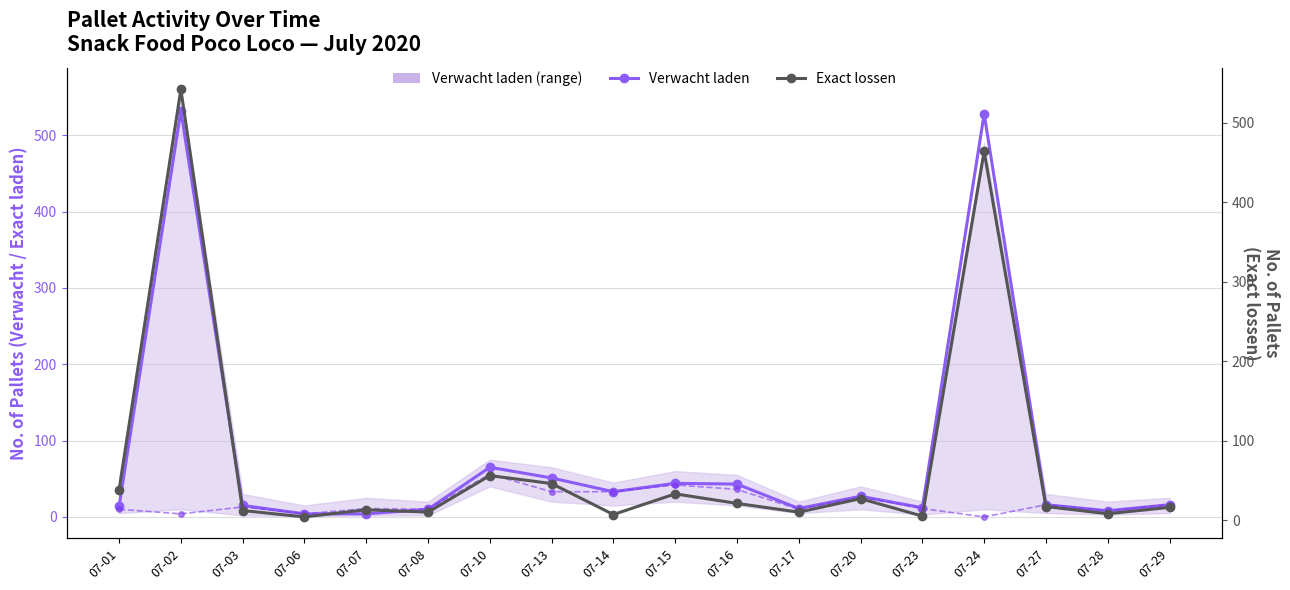

Which category has the lowest value in the Exact lossen series?

07-06